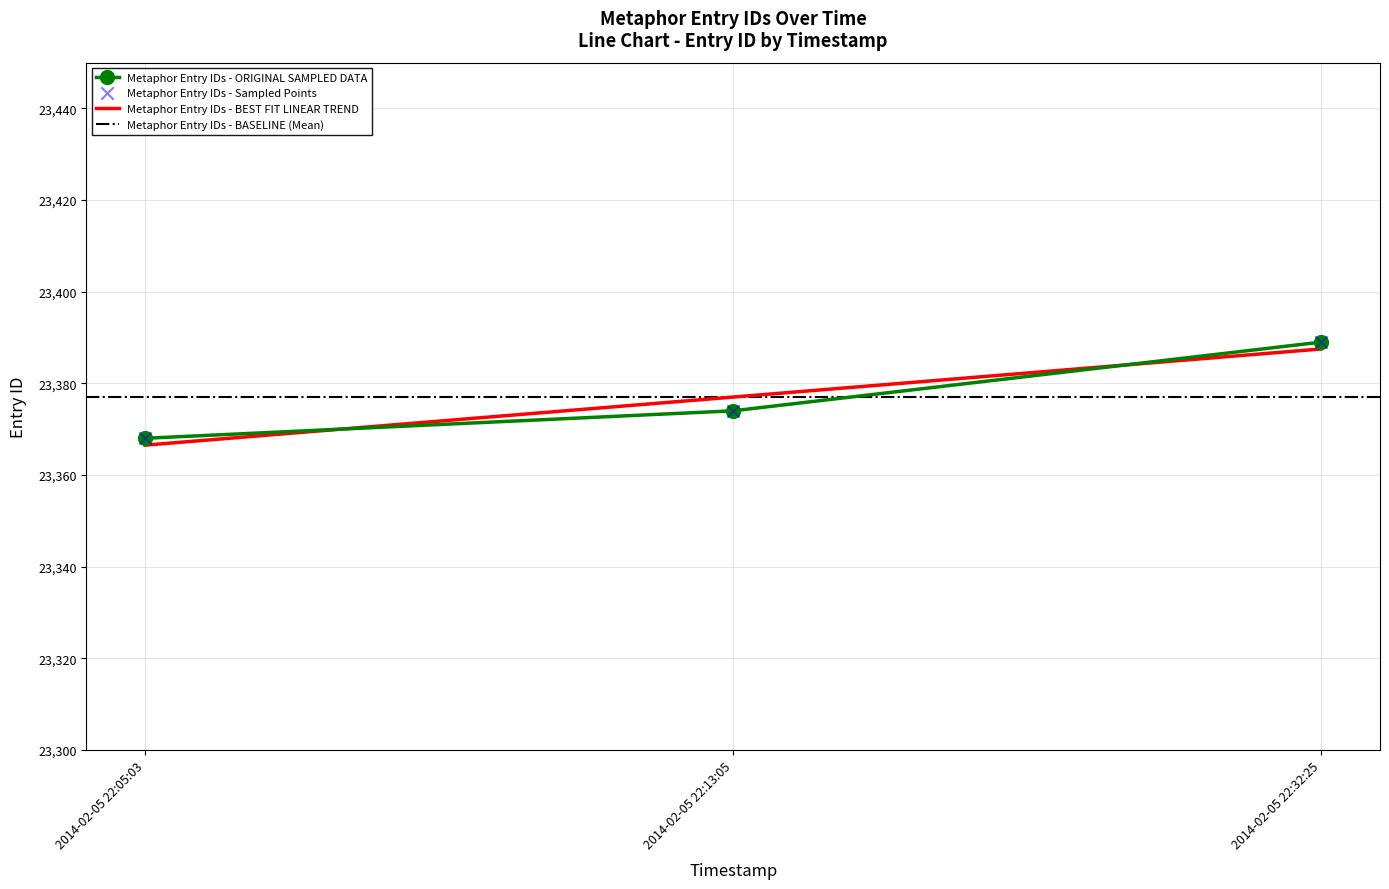

What is the change in value from 2014-02-05 22:05:03 to 2014-02-05 22:32:25?

+21